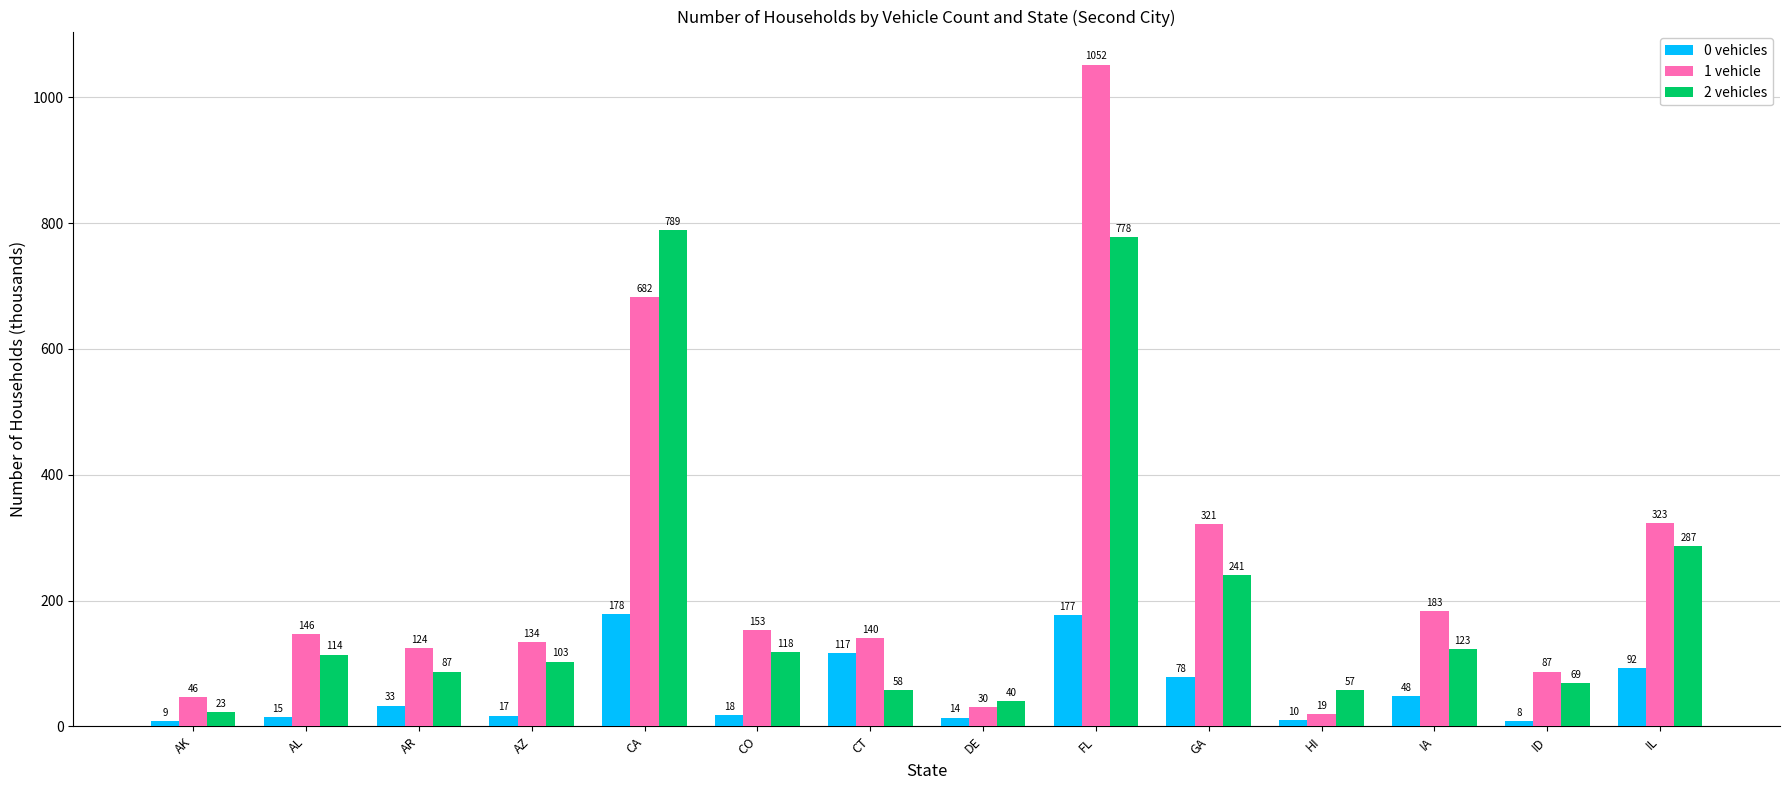

Which series changed the most between AR and CA?

2 vehicles